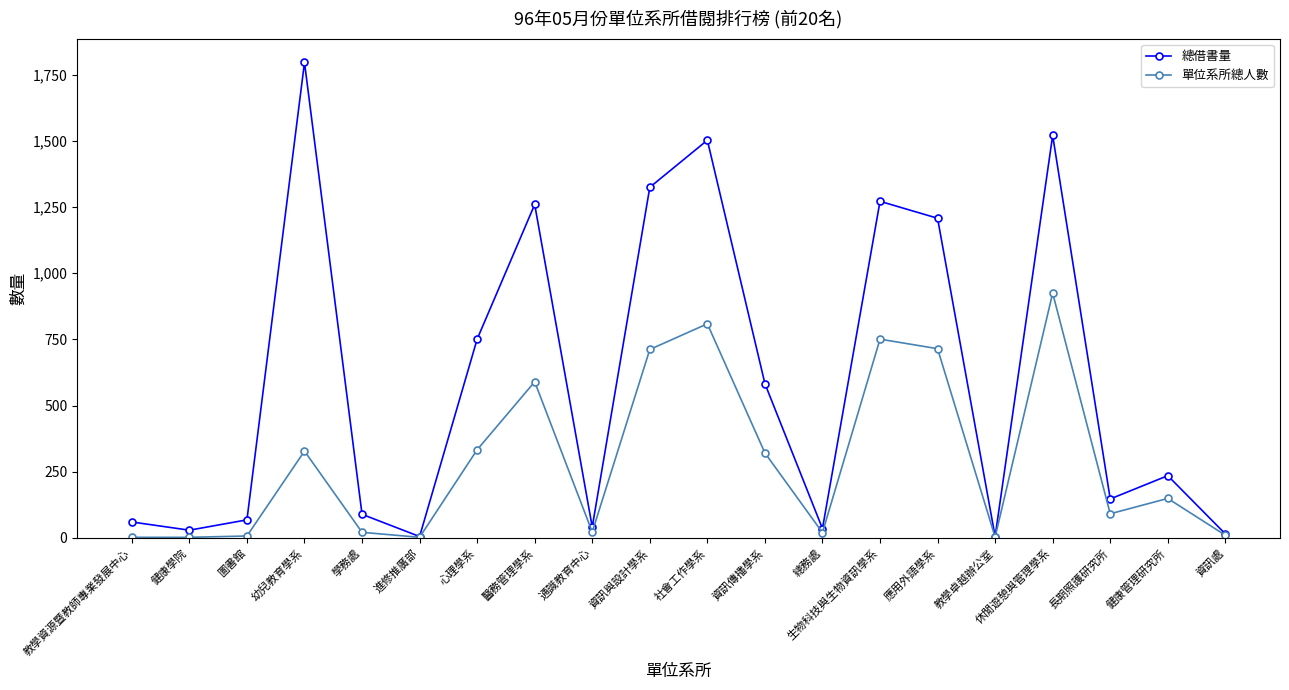

Which series has the largest range (max minus min)?

總借書量